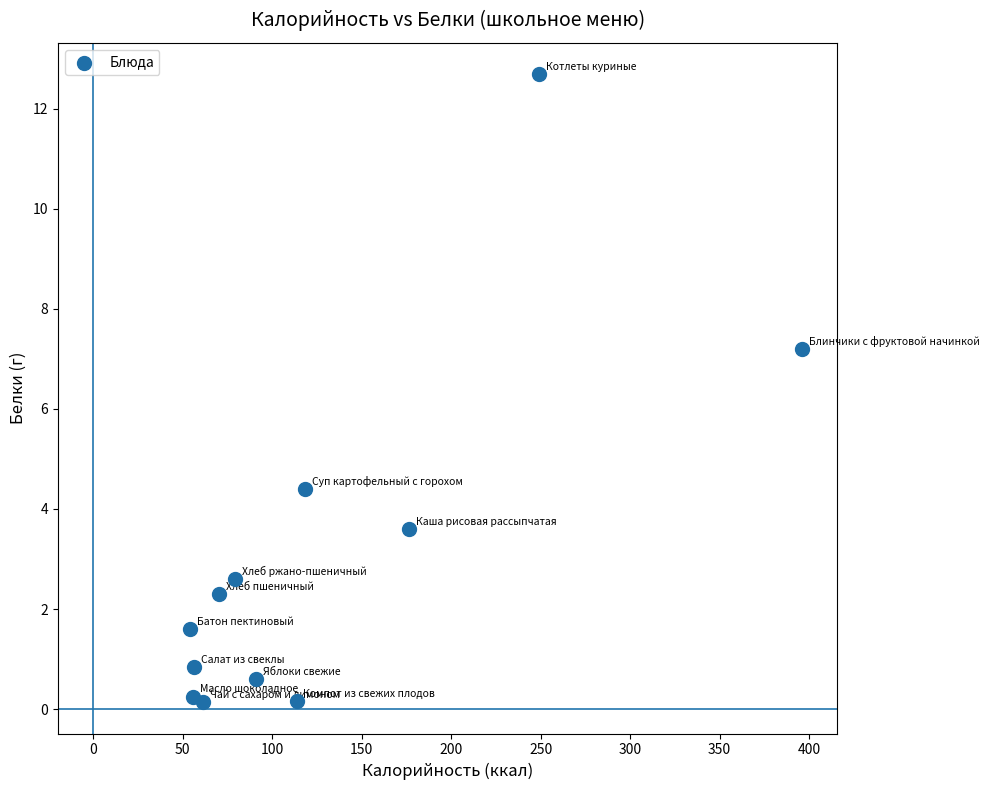

What Y value in the scatter plot is closest to 6?

7.2